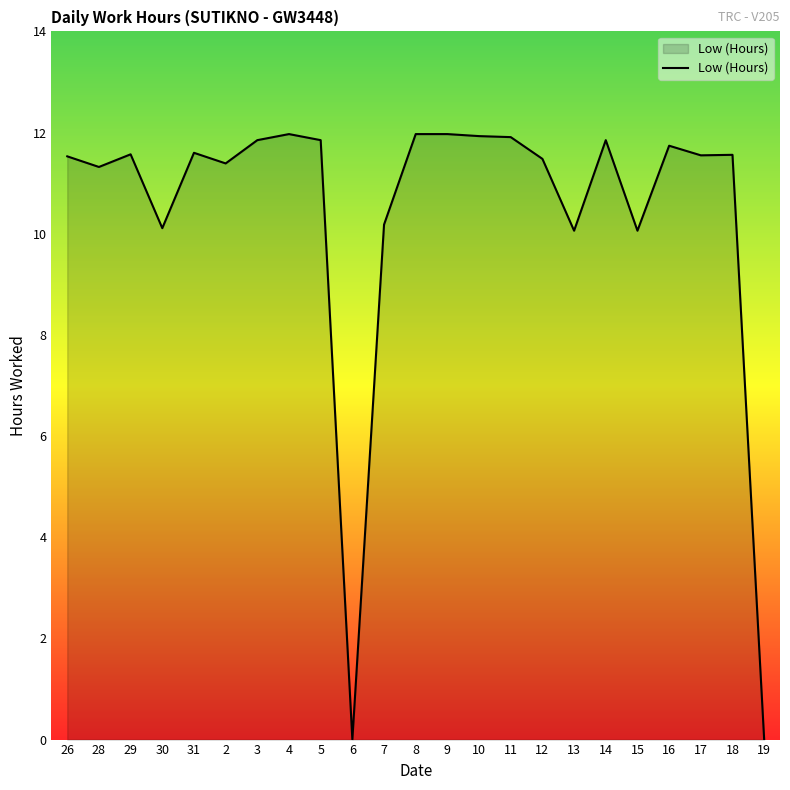

What position from the right is 29?

21